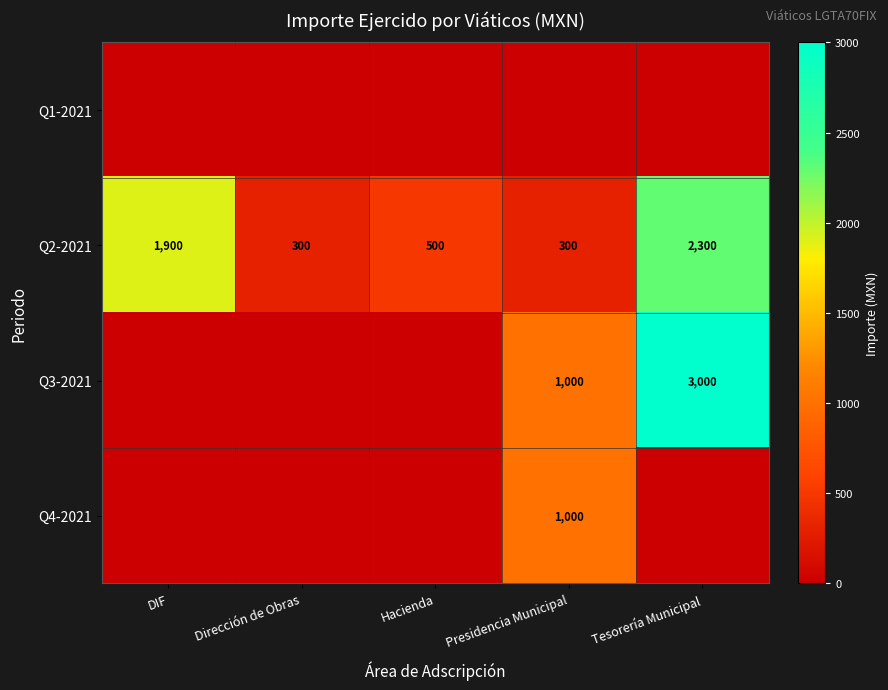

What is the difference between the maximum and second lowest values in the Q2-2021 series?

2000